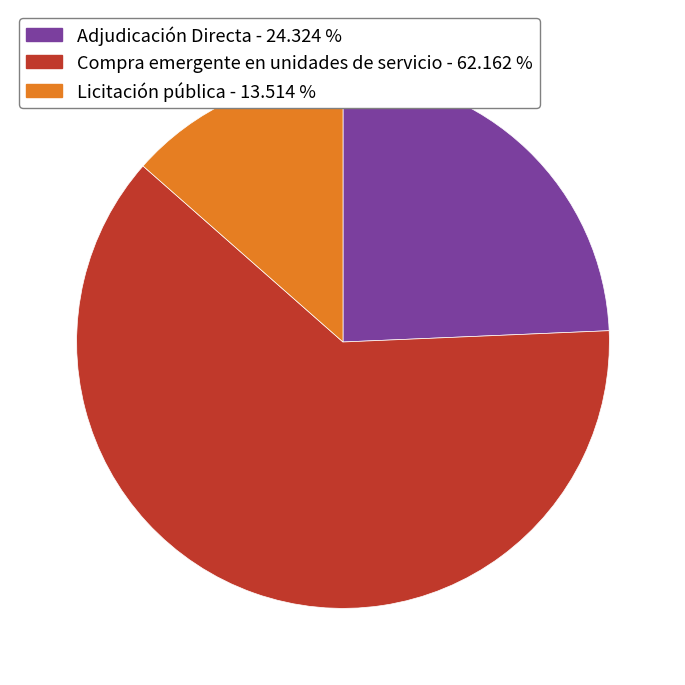

Approximately how many times larger is the value at Compra emergente en unidades de servicio compared to Licitación pública?

4.6